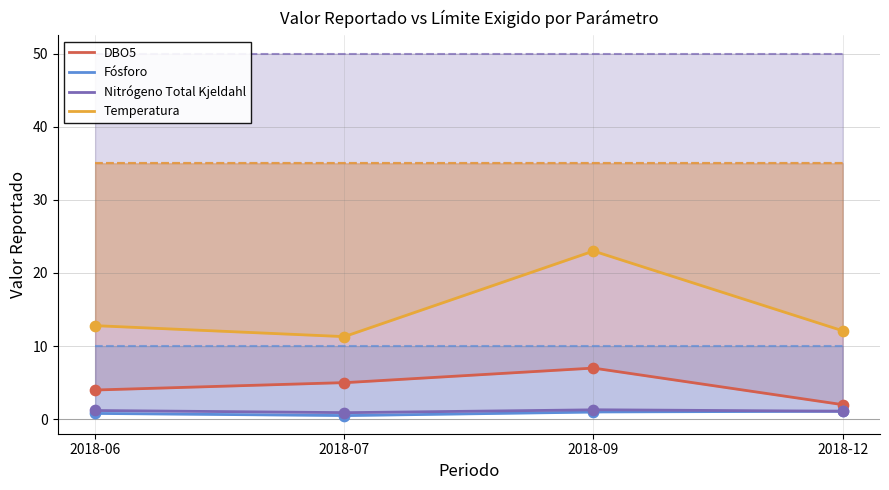

Which series contains the lowest Y value?

Fósforo